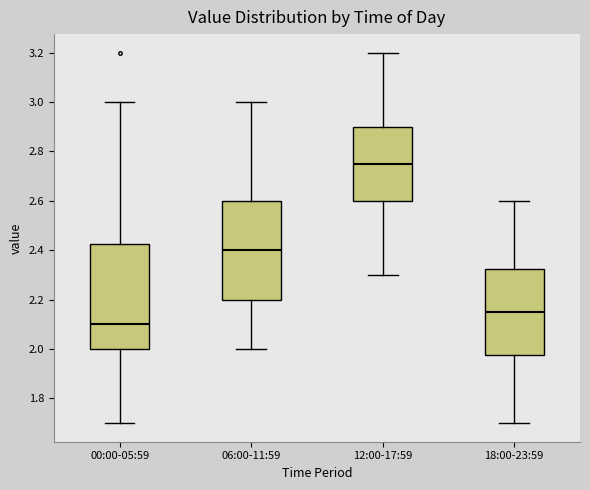

Reading left to right, read every box against the y-axis: the position of its median line, the range the box covers, and the ends of its whiskers. The values are not printed on the chart, so give them approximately, as read against the axis.

00:00-05:59: median 2.10, box 2.00 to 2.42, whiskers 1.70 to 3.00
06:00-11:59: median 2.40, box 2.20 to 2.60, whiskers 2.00 to 3.00
12:00-17:59: median 2.76, box 2.60 to 2.90, whiskers 2.30 to 3.20
18:00-23:59: median 2.16, box 1.98 to 2.32, whiskers 1.70 to 2.60